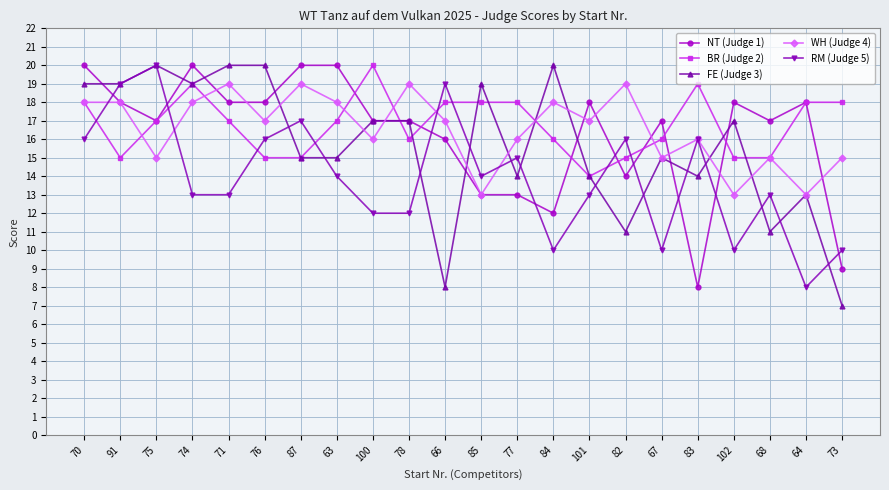

How many times do BR (Judge 2) and RM (Judge 5) cross each other?

8